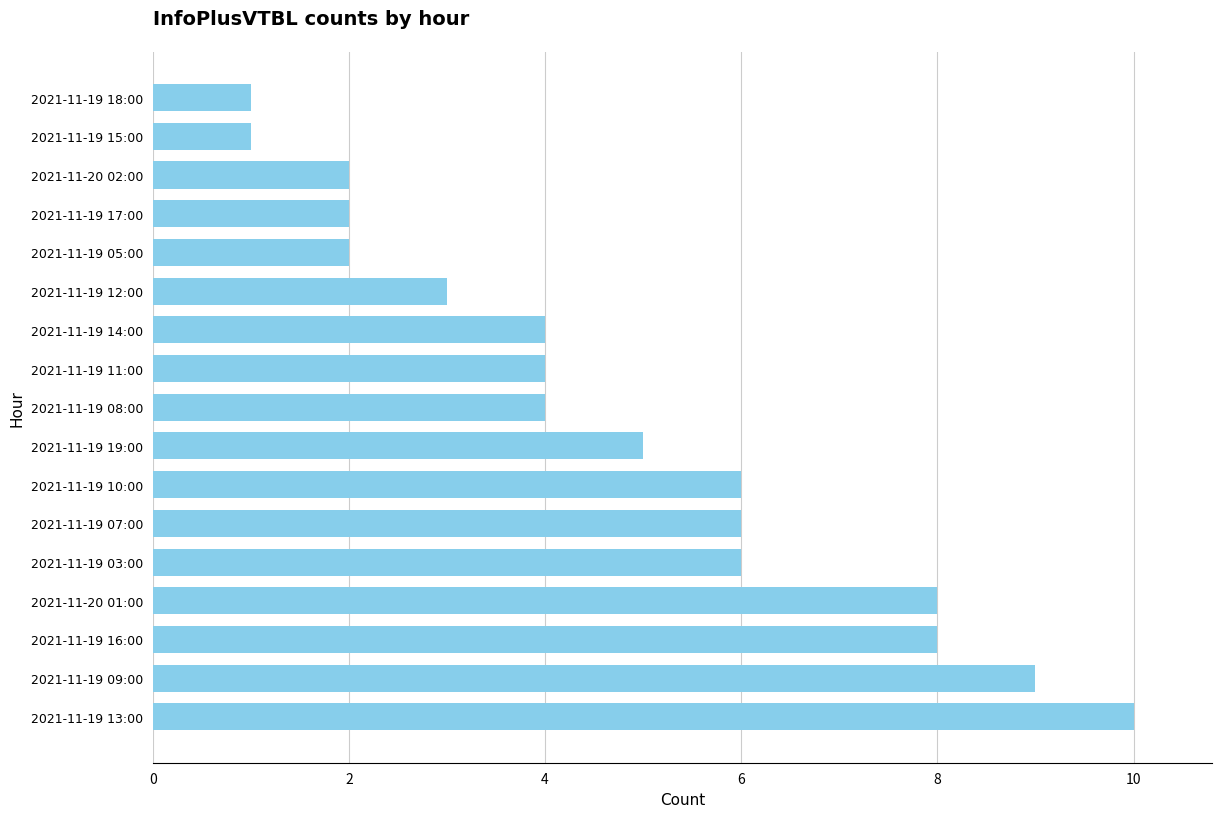

True or false: the data shows 2 at 2021-11-19 17:00.

True